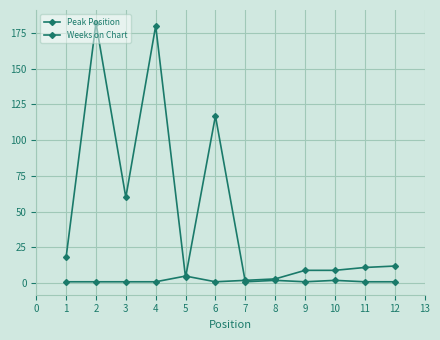

Which has a higher value, 1 or 9?

9